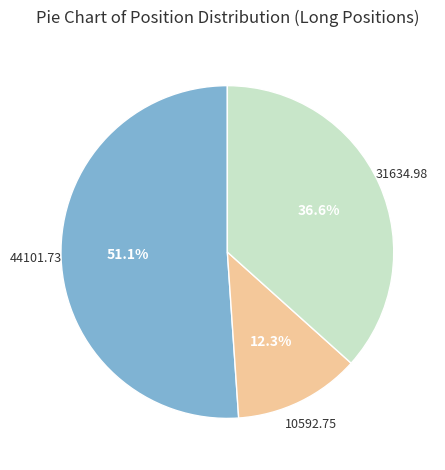

Is there any slice that represents more than half of the pie?

Yes